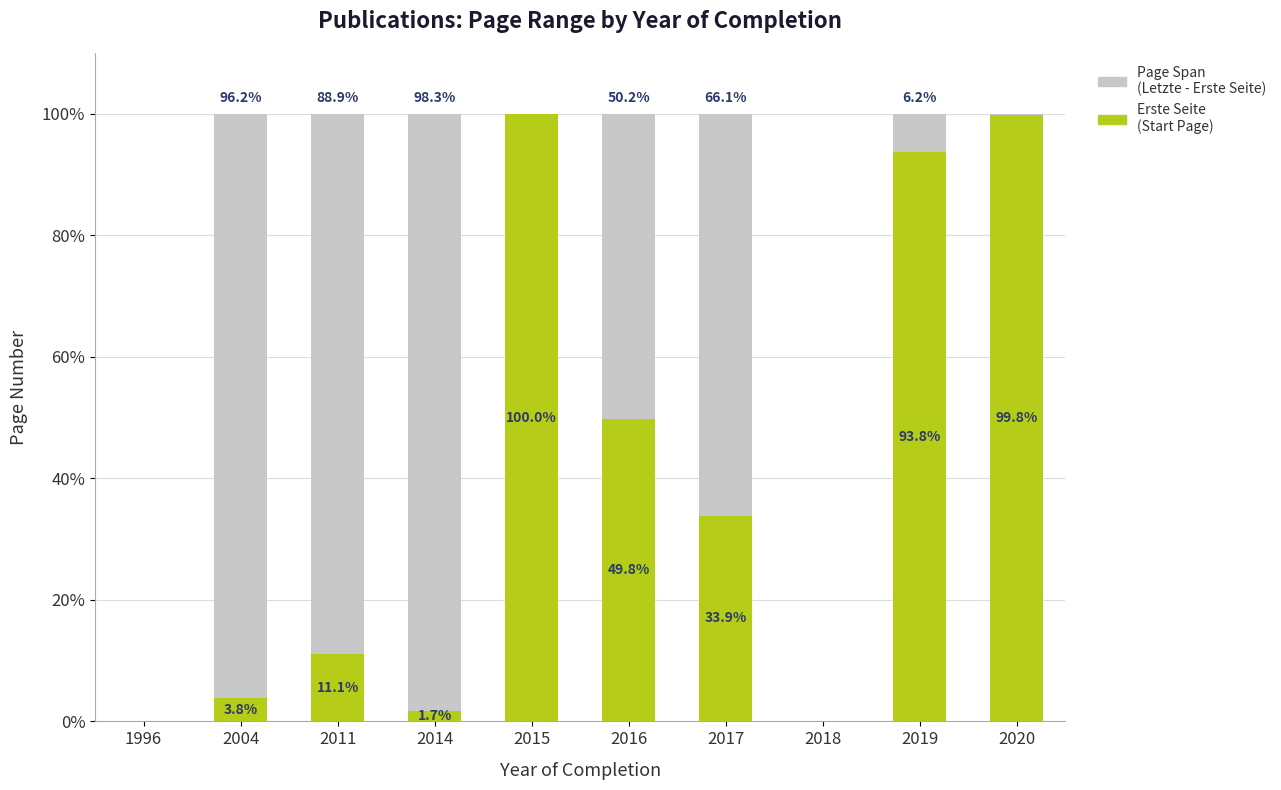

What is the total value across all series at 2019?

100.0